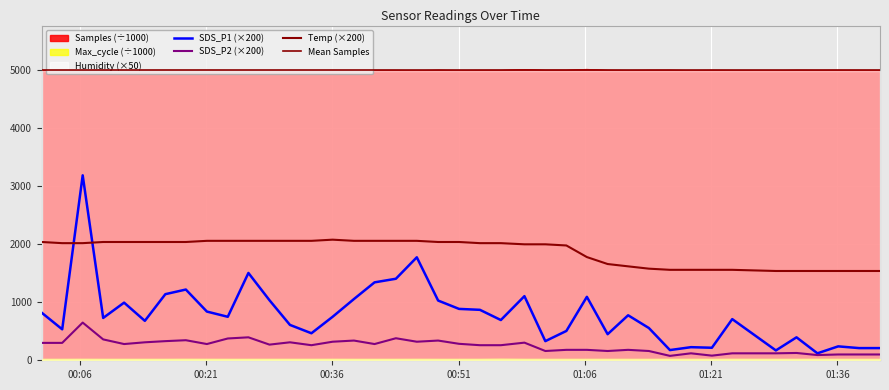

Read the Samples value at 2022/01/03 00:16:10.

5007.5